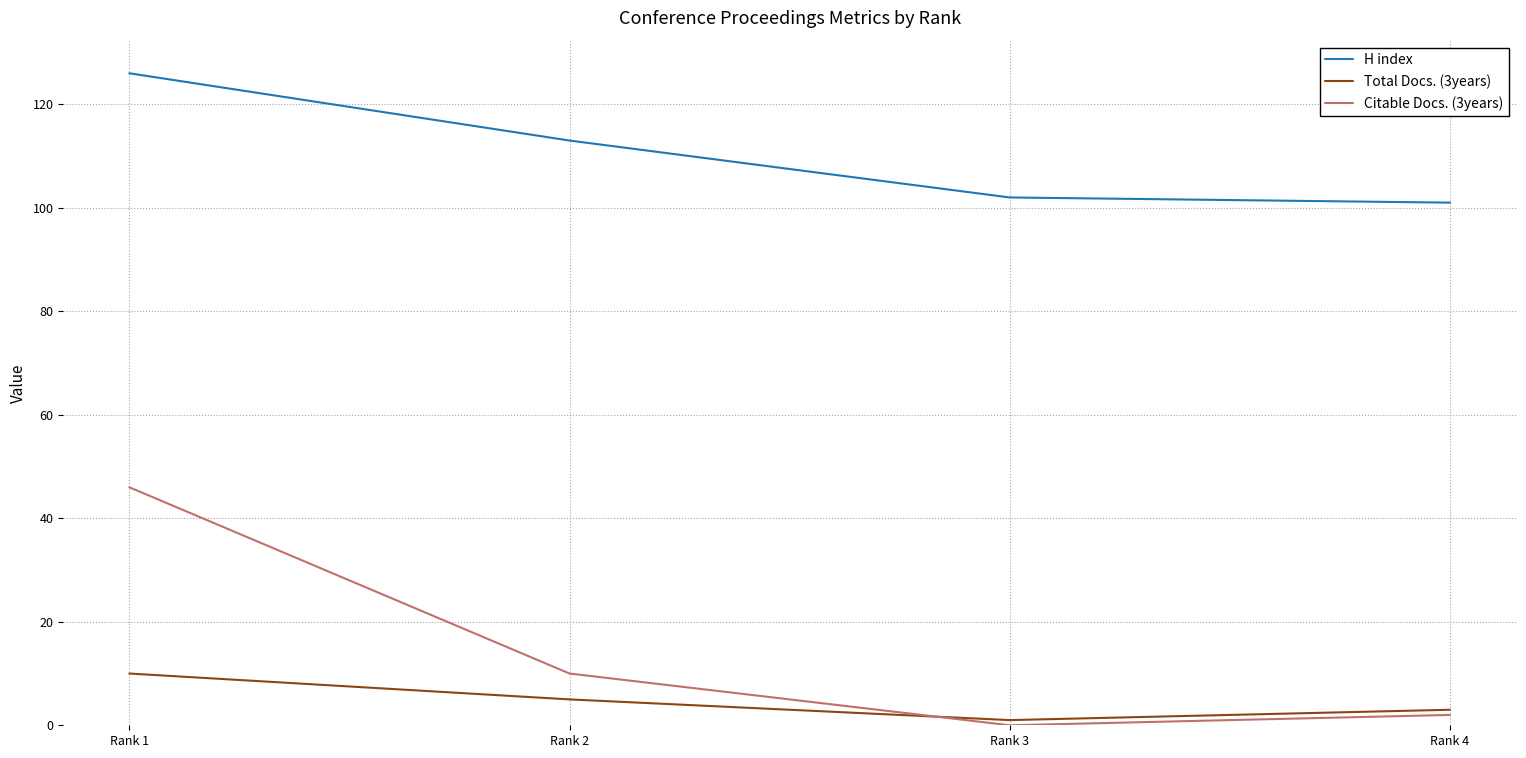

True or false: H index and Total Docs. (3years) intersect in this chart.

False